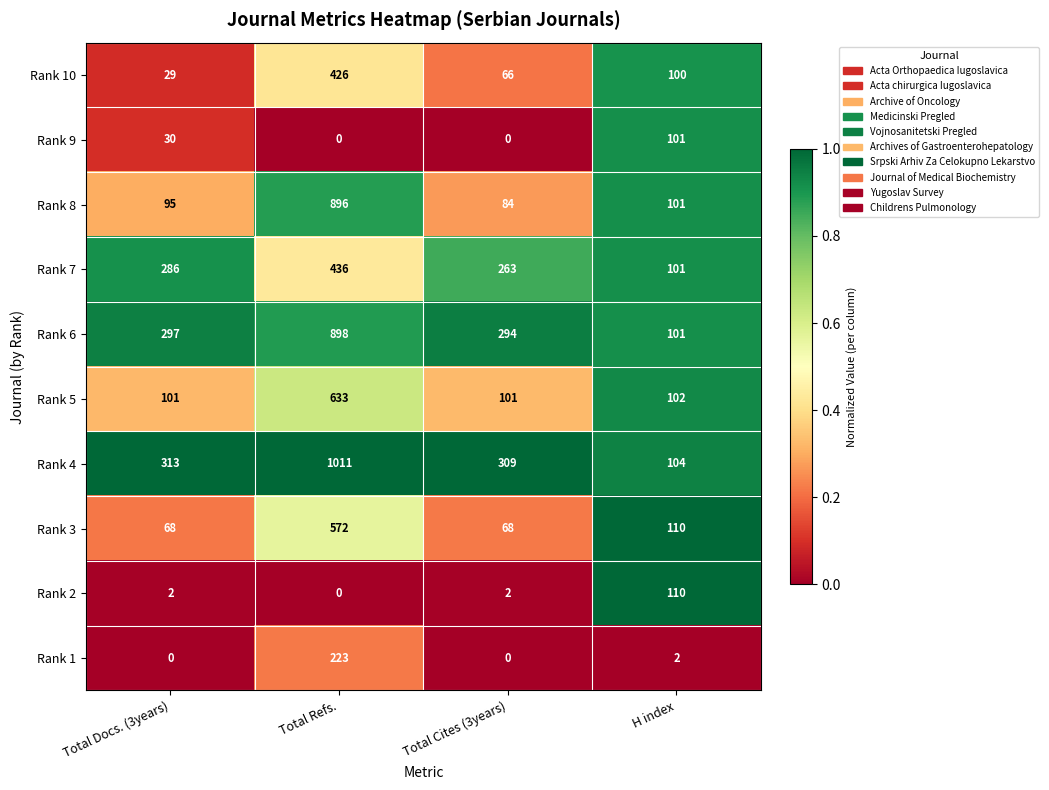

Where is Rank 7 nearest to the value 268?

Total Cites (3years)